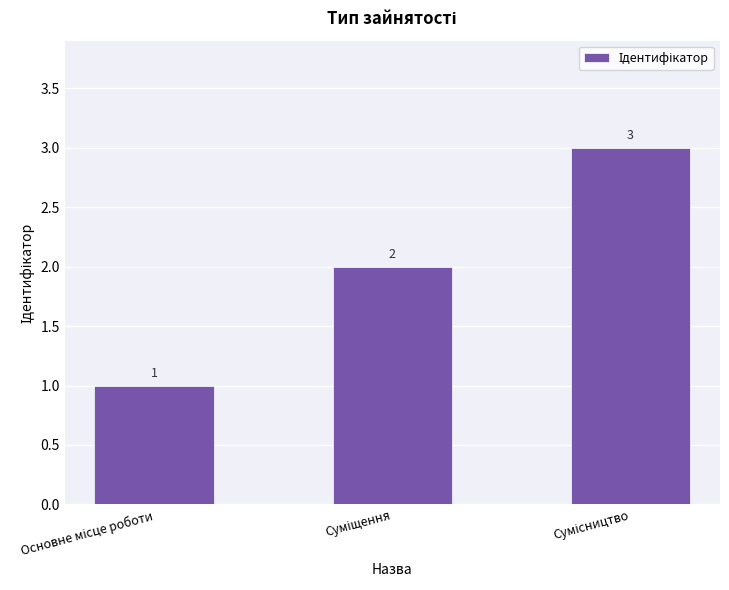

What is the maximum value shown in the chart?

3